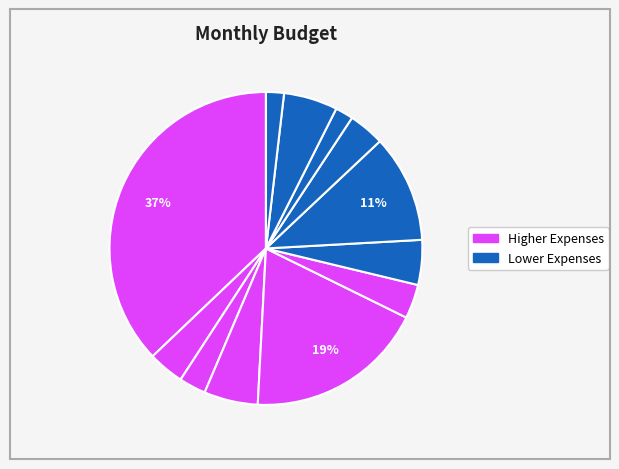

Rank the categories by value from lowest to highest.

Gym Membership, Pet Care, Electricity, Car Insurance, Cable, Cell Phone, Gas, Internet, Haircut, Student Loan, Car Payment, Rent